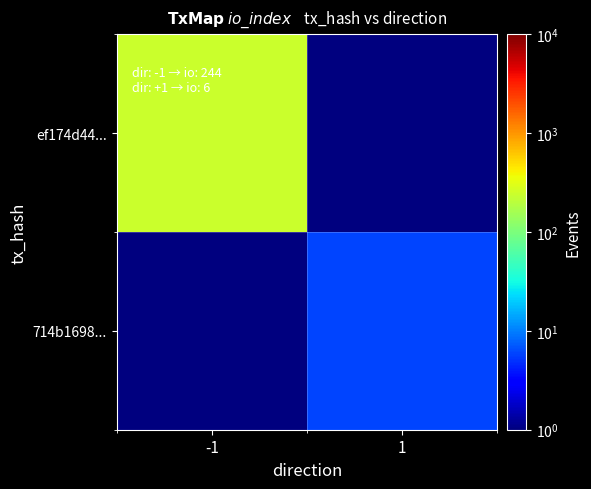

Reading left to right, transcribe all the data shown in this chart.

ef174d44...: -1=244.0	1=0.1
714b1698...: -1=0.1	1=6.0